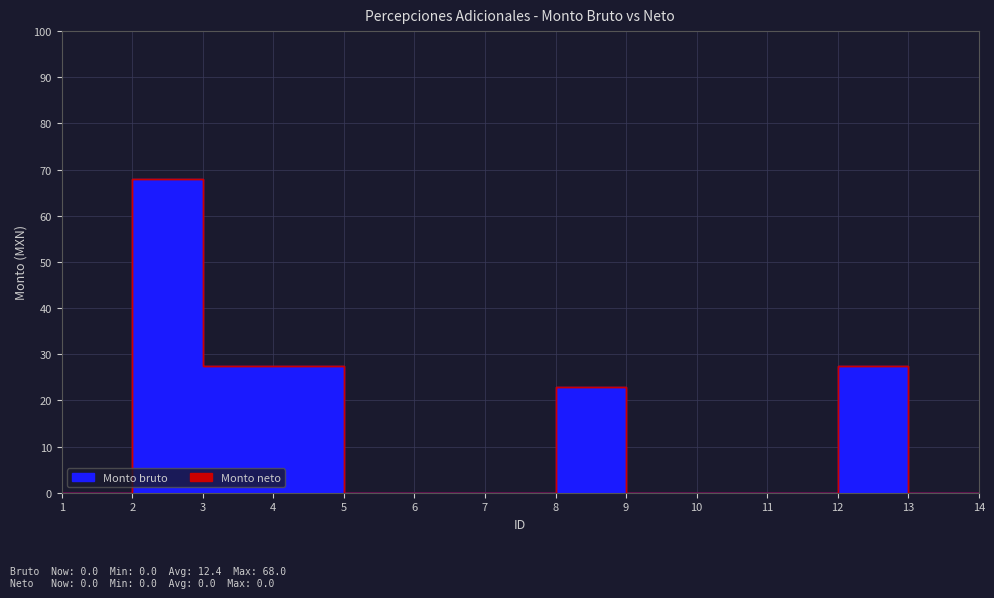

At which category does the chart reach its peak across all series?

2